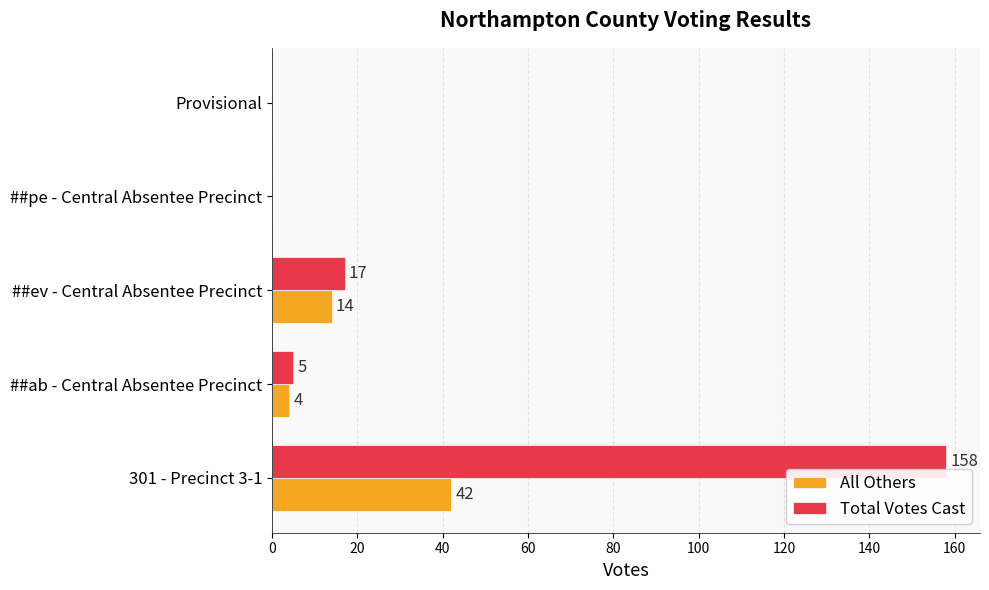

What is the sum of all Total Votes Cast values?

180